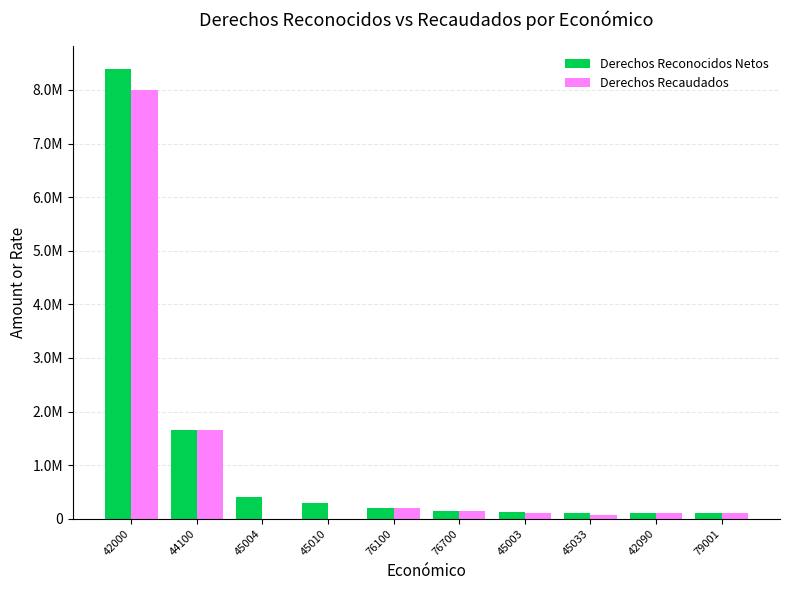

Which series has the largest total across all categories?

Derechos Reconocidos Netos